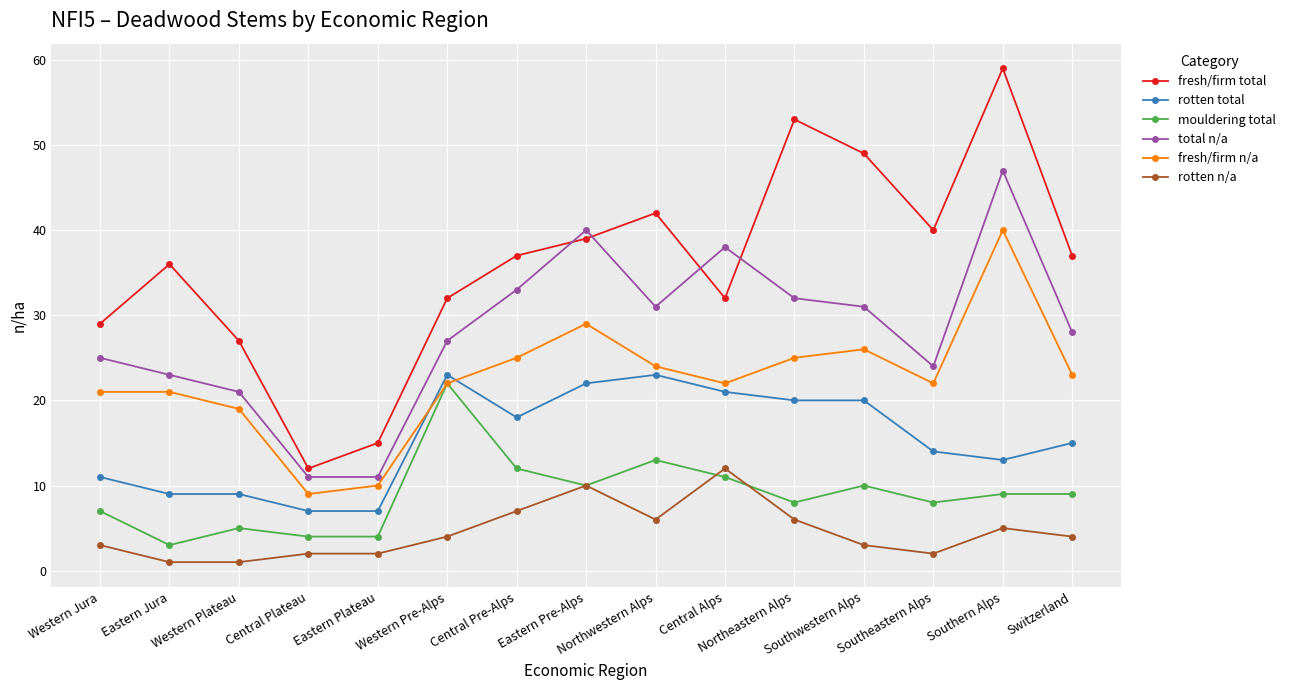

True or false: rotten total and fresh/firm total intersect in this chart.

False